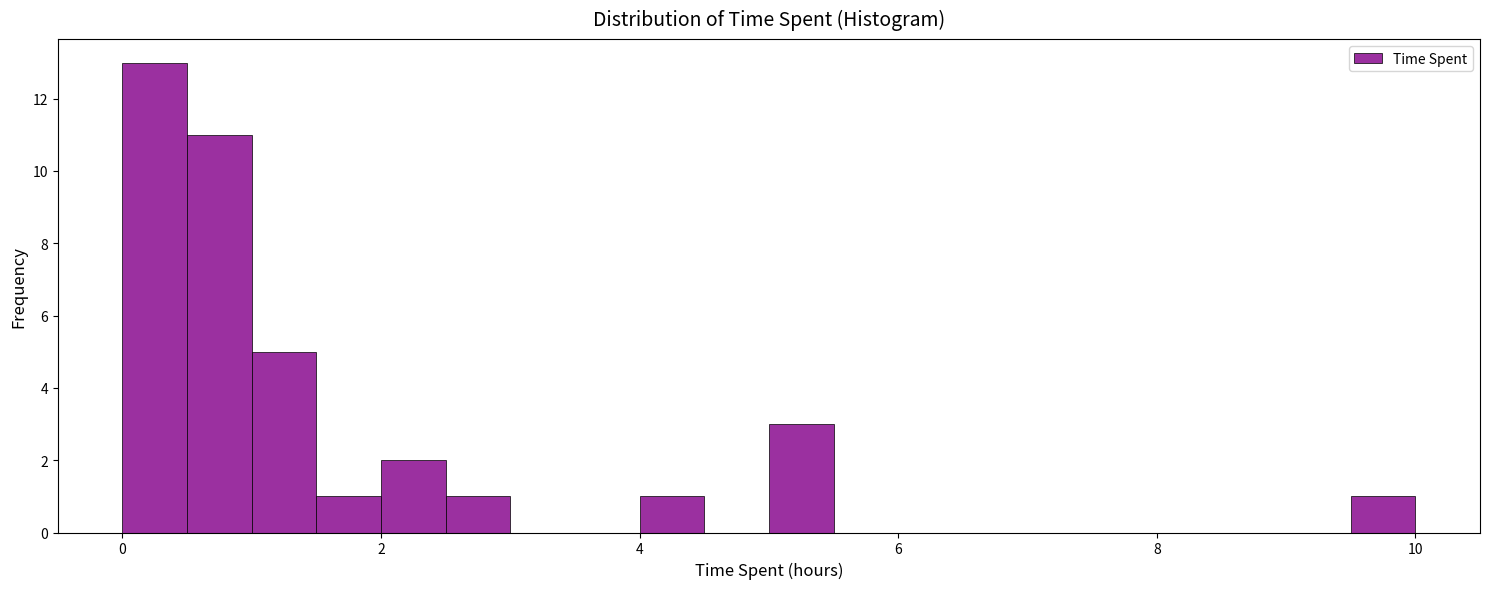

Around what value on the x-axis is the tallest bar? Give the approximate position of its centre, as read against the axis.

0.2